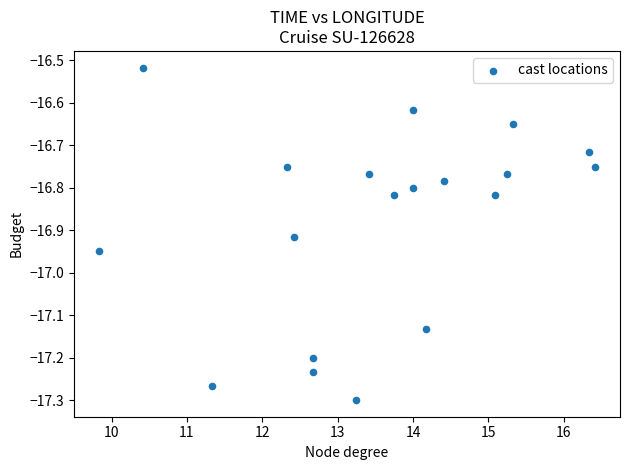

What is the range of X values (max minus min)?

6.6